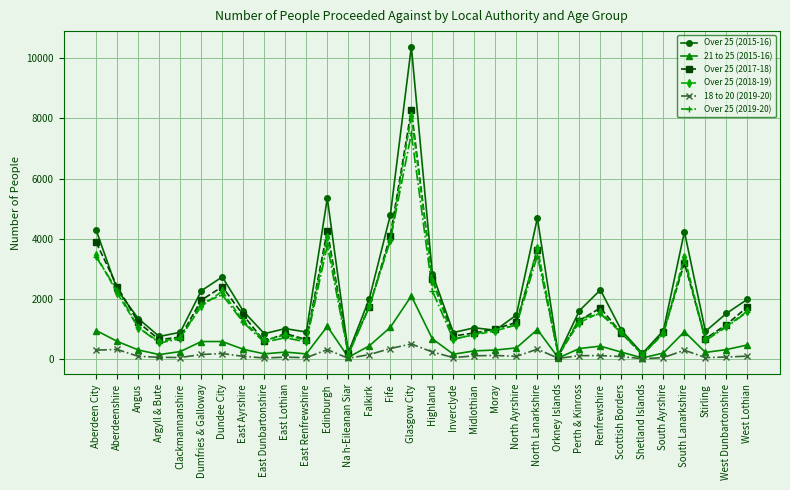

In 21 to 25 (2015-16), how many points are lower than both neighbors (excluding endpoints)?

8